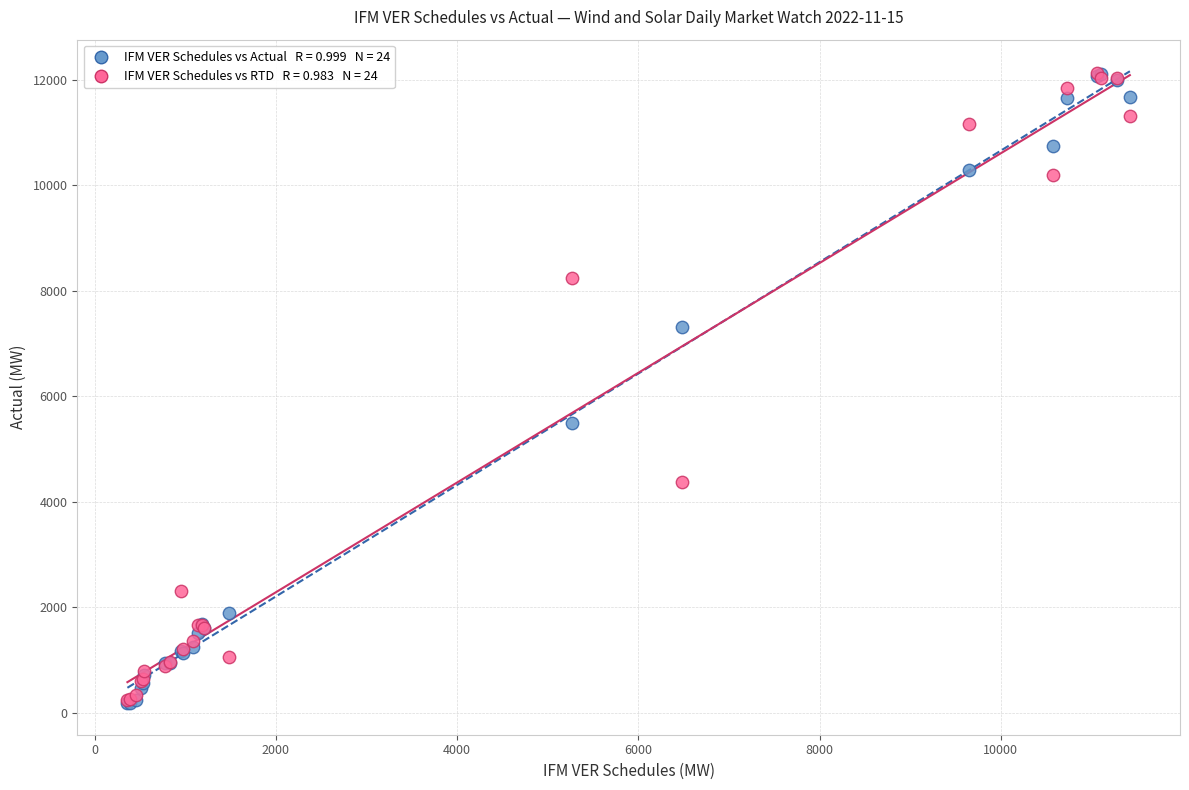

Across all series, what Y value is closest to 6153?

5498.5